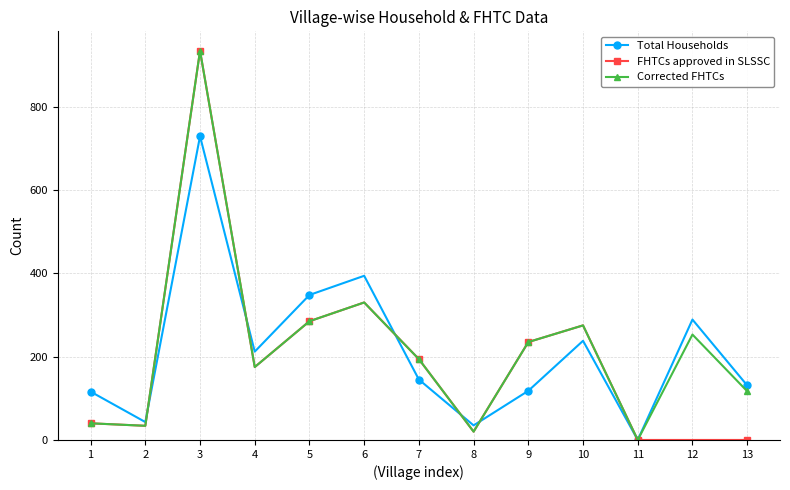

Is the value of FHTCs approved in SLSSC at 11 greater than the value of Total Households at 9?

No